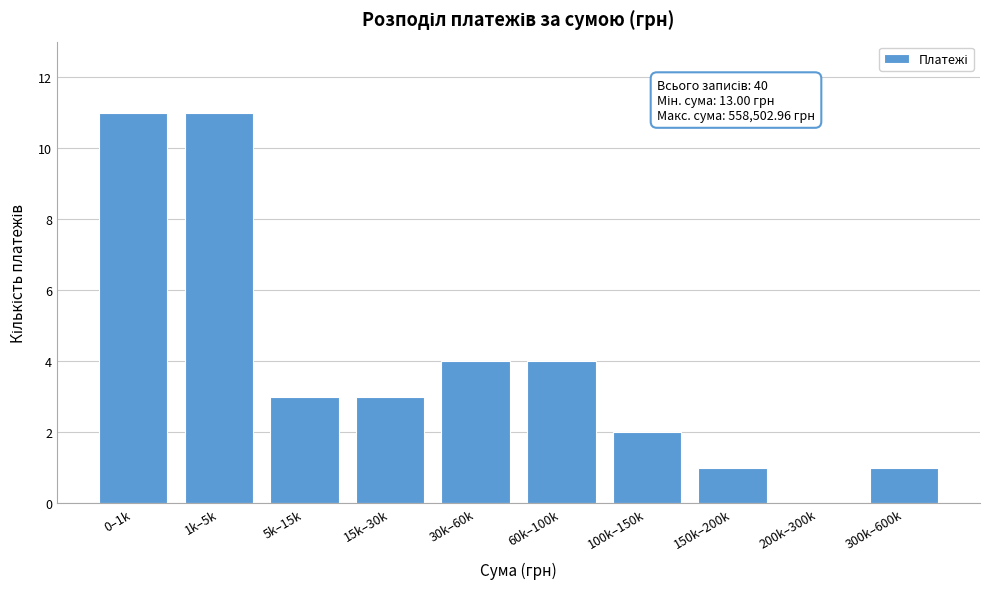

Reading left to right, what are all the values shown in this chart?

0–1k=11	1k–5k=11	5k–15k=3	15k–30k=3	30k–60k=4	60k–100k=4	100k–150k=2	150k–200k=1	200k–300k=0	300k–600k=1